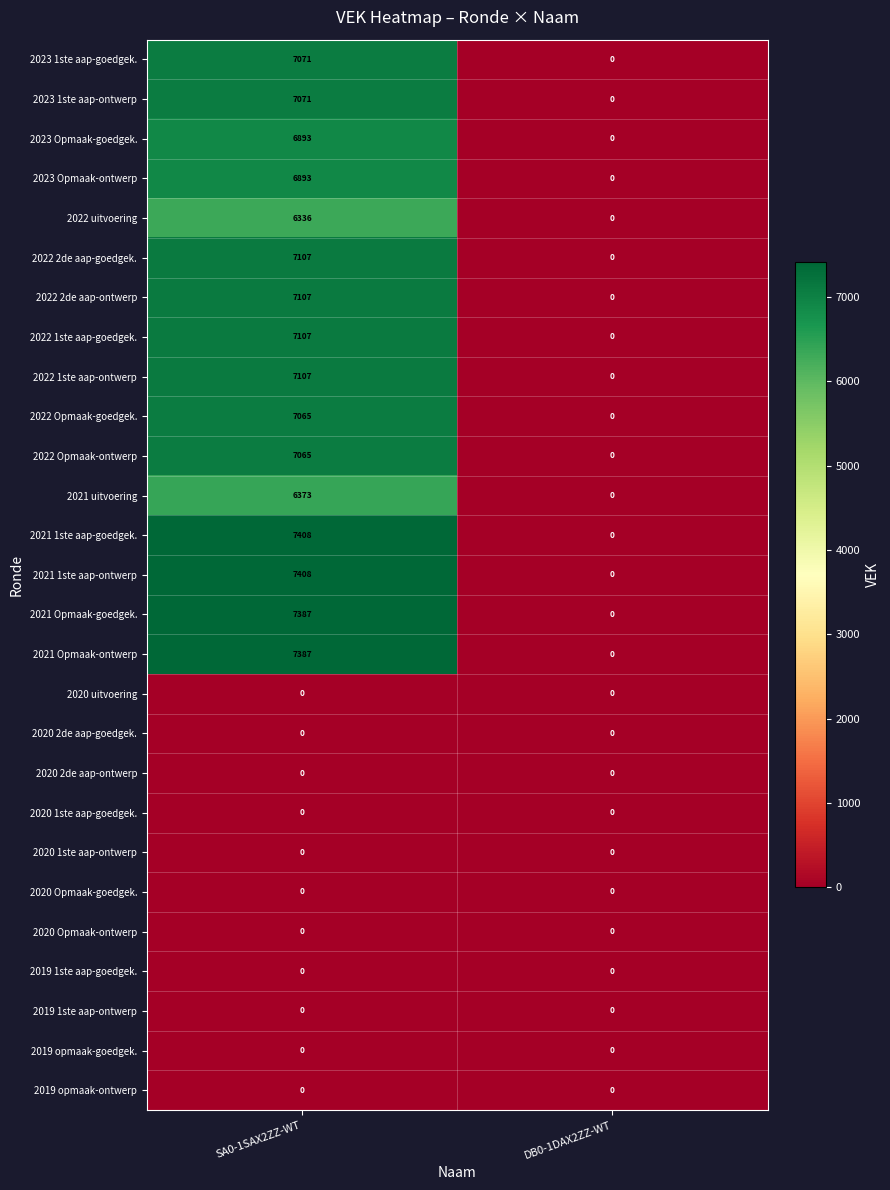

At which label is 2023 Opmaak-ontwerp closest to 3446?

DB0-1DAX2ZZ-WT